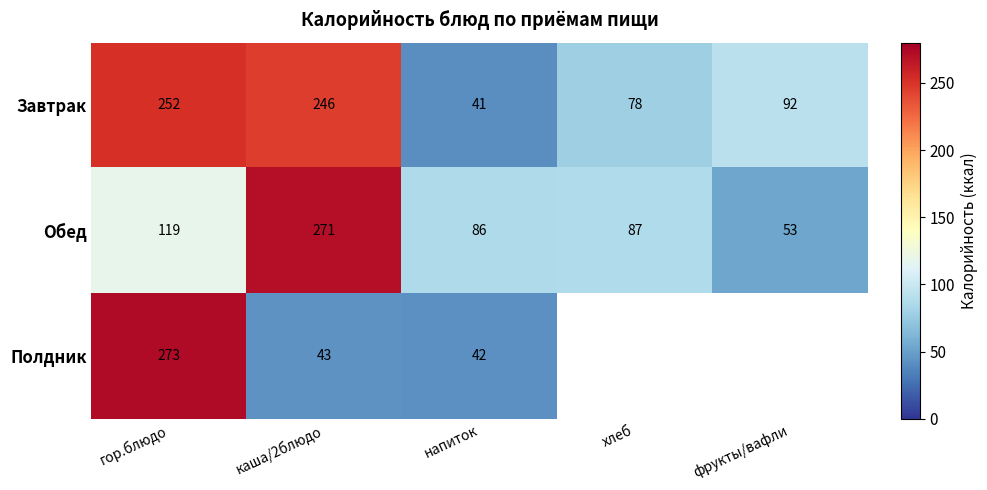

Is the value of Завтрак at фрукты/вафли greater than the value of Полдник at напиток?

Yes